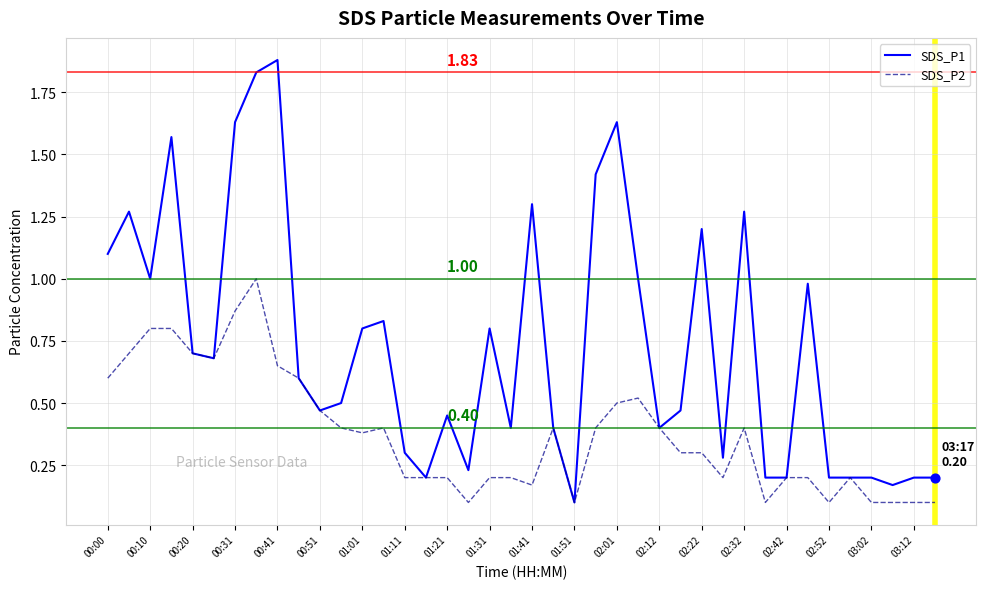

Which series has the largest total across all categories?

SDS_P1